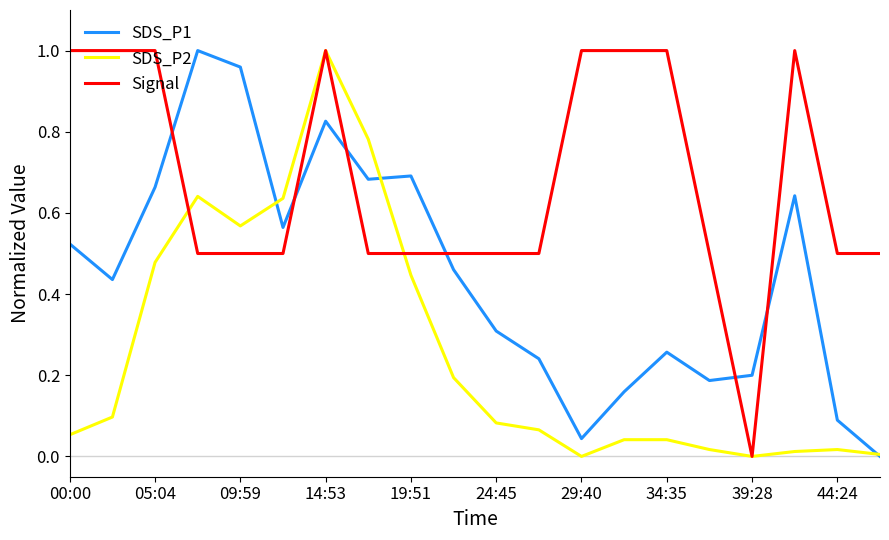

Rank the series by their average value, from highest to lowest.

Signal, SDS_P1, SDS_P2